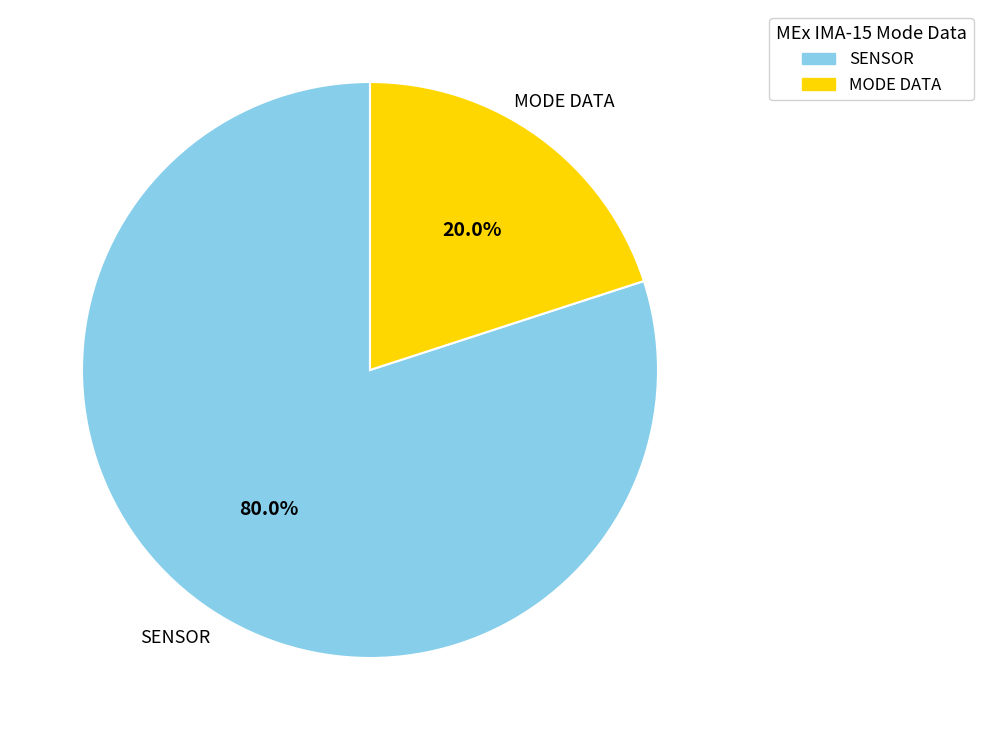

Does any single category account for the majority?

Yes